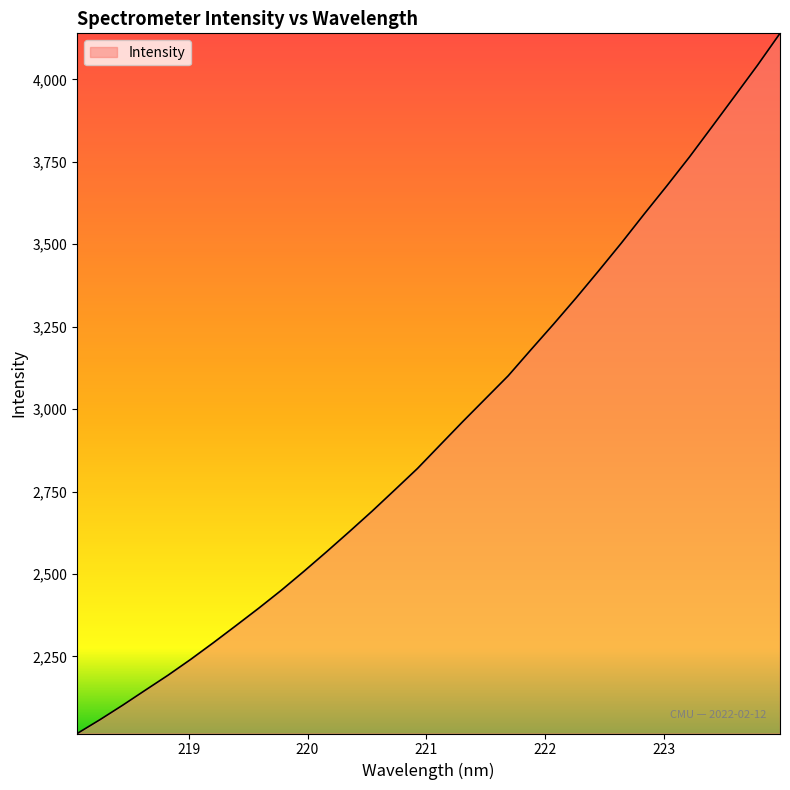

What is the maximum value shown in the chart?

4139.8